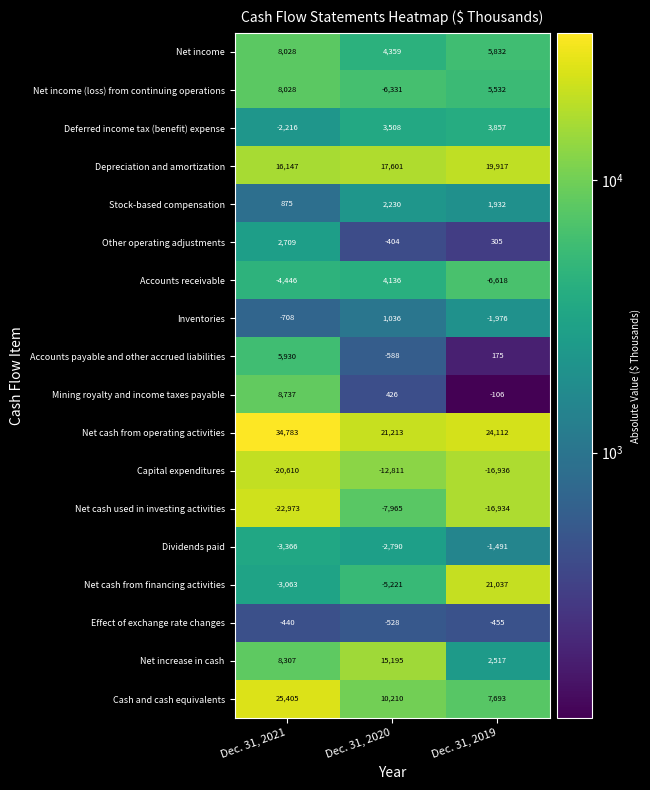

How many distinct data groups are displayed?

18